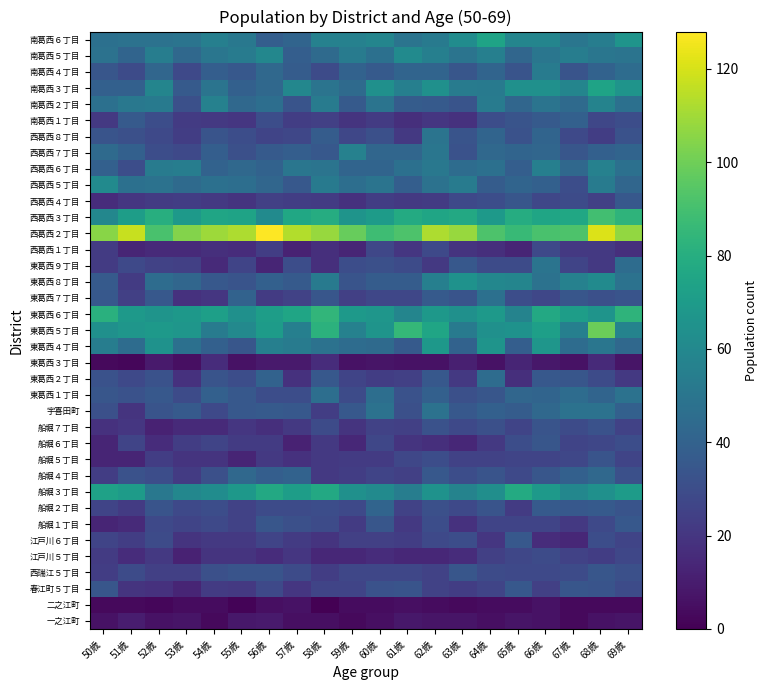

Between 58歳 and 56歳, which is larger?

56歳